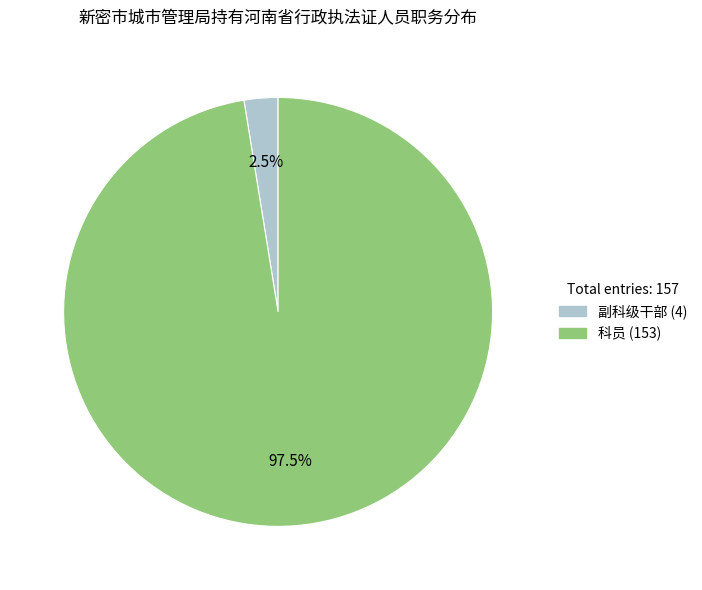

Rank the categories by value from highest to lowest.

科员, 副科级干部